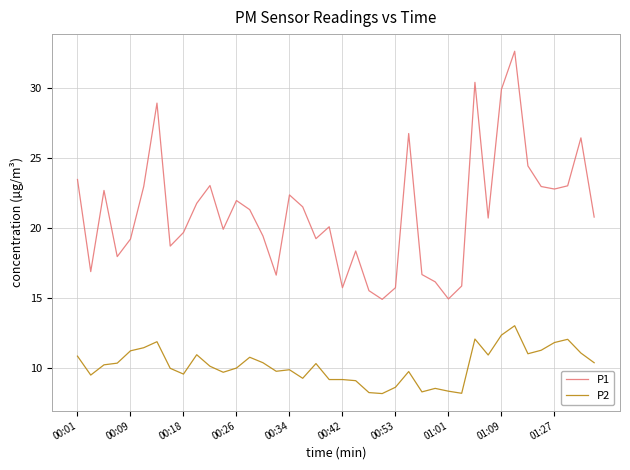

List the series in order of their peak value, lowest first.

P2, P1